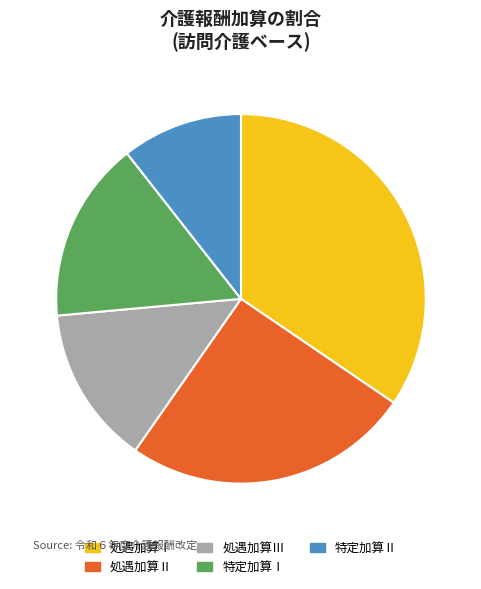

True or false: 処遇加算Ⅱ accounts for 32% of the total.

False